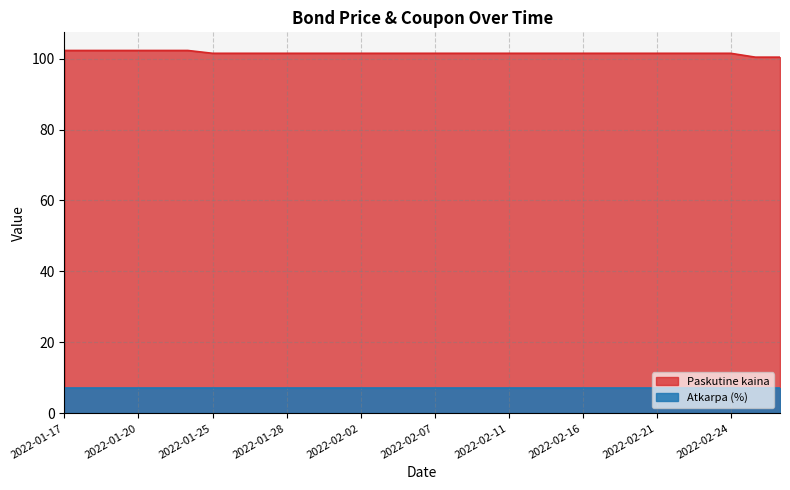

Reading left to right, what are all the values shown in this chart?

102.3	102.3	102.3	102.3	102.3	102.3	101.5	101.5	101.5	101.5	101.5	101.5	101.5	101.5	101.5	101.5	101.5	101.5	101.5	101.5	101.5	101.5	101.5	101.5	101.5	101.5	101.5	101.5	100.4	100.4